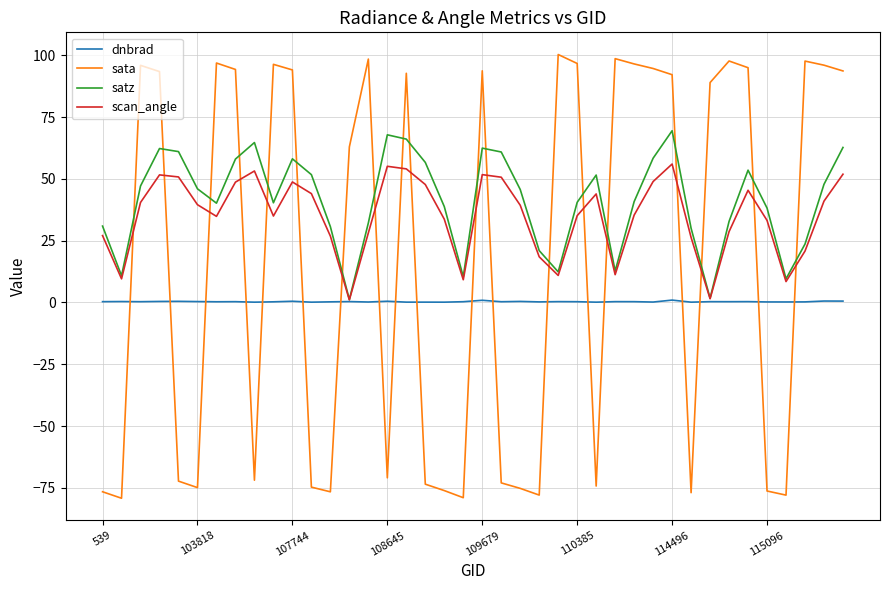

True or false: sata and dnbrad cross at least once.

True